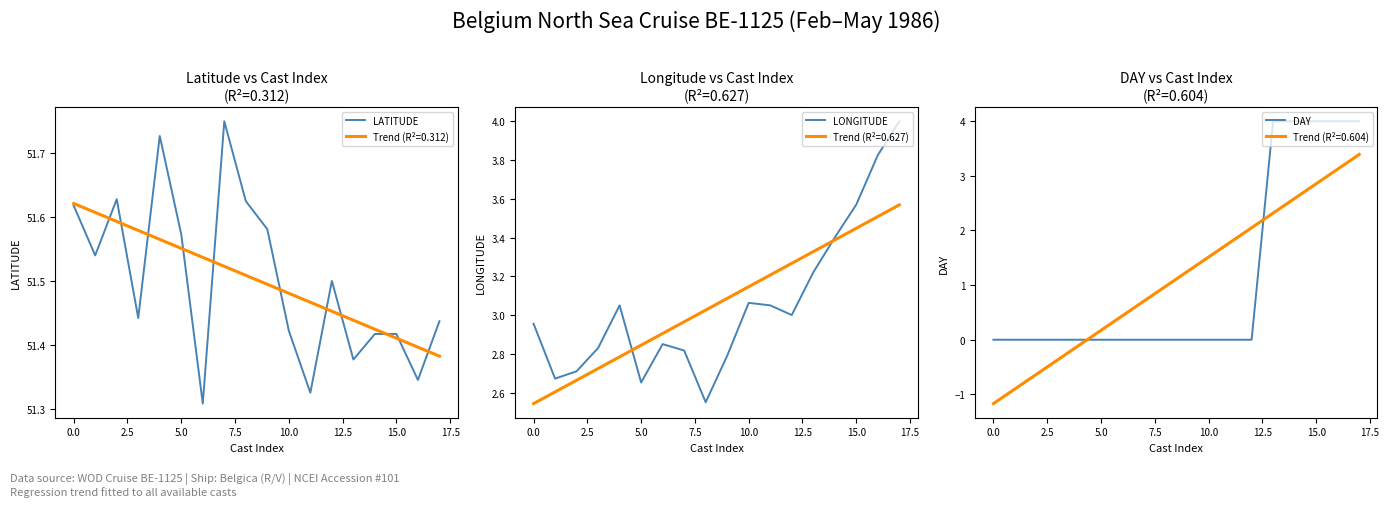

What is the maximum value for LONGITUDE?

4.0